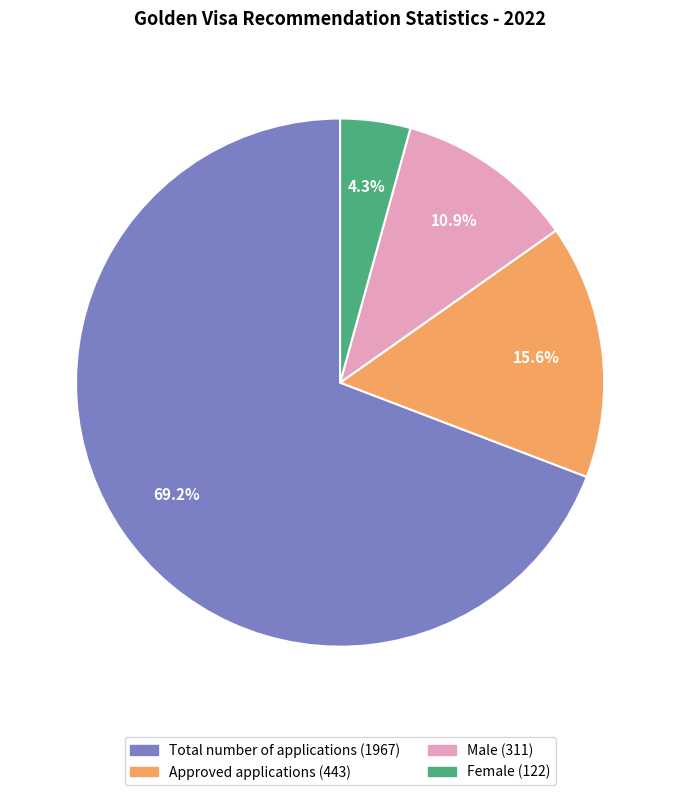

Does any single category account for the majority?

Yes